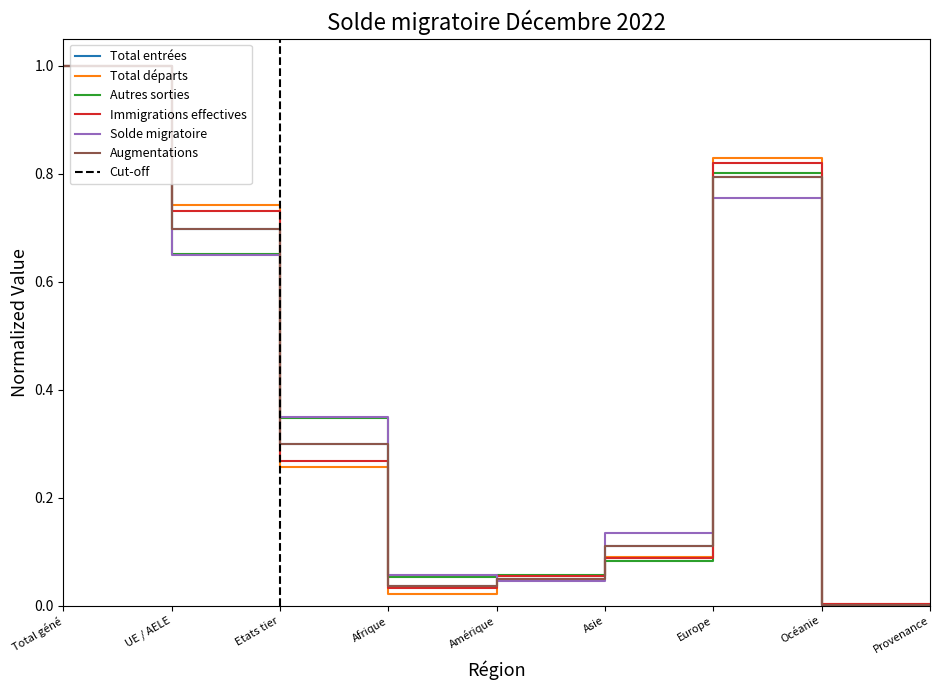

Is it true that Total entrées equals 0.5 at Etats tier?

False